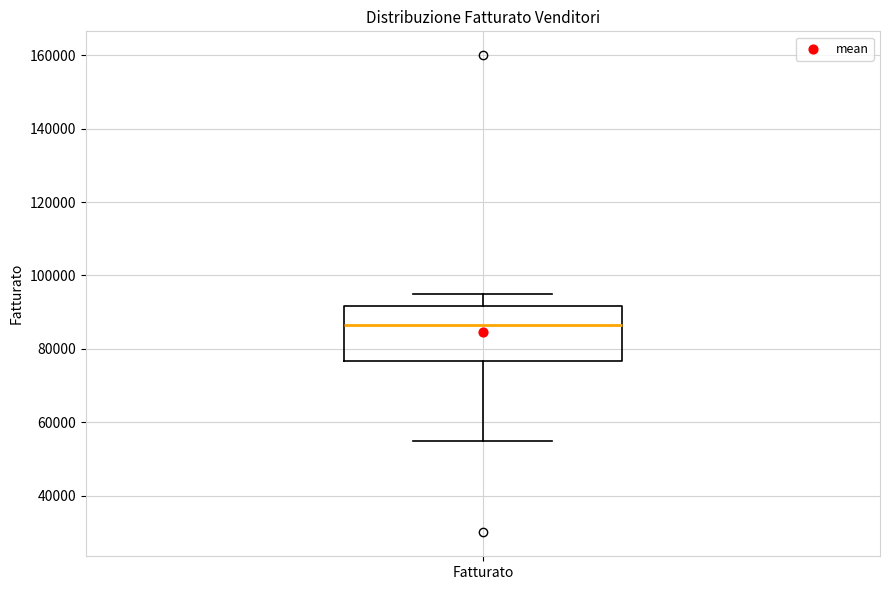

Read this box plot against the y-axis: the position of the median line, the range covered by the box, and the ends of both whiskers. The values are not printed on the chart, so give them approximately, as read against the axis.

median 86000, box 76000 to 92000, whiskers 56000 to 96000